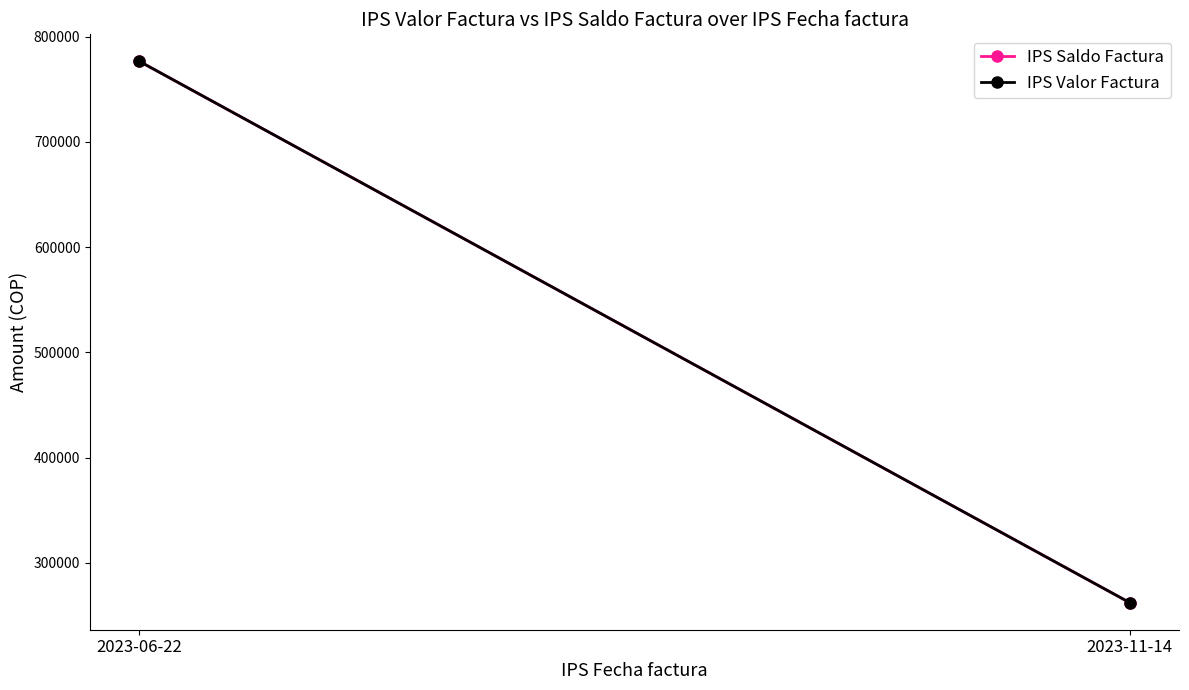

What is the total value across all series at 2023-11-14?

524270